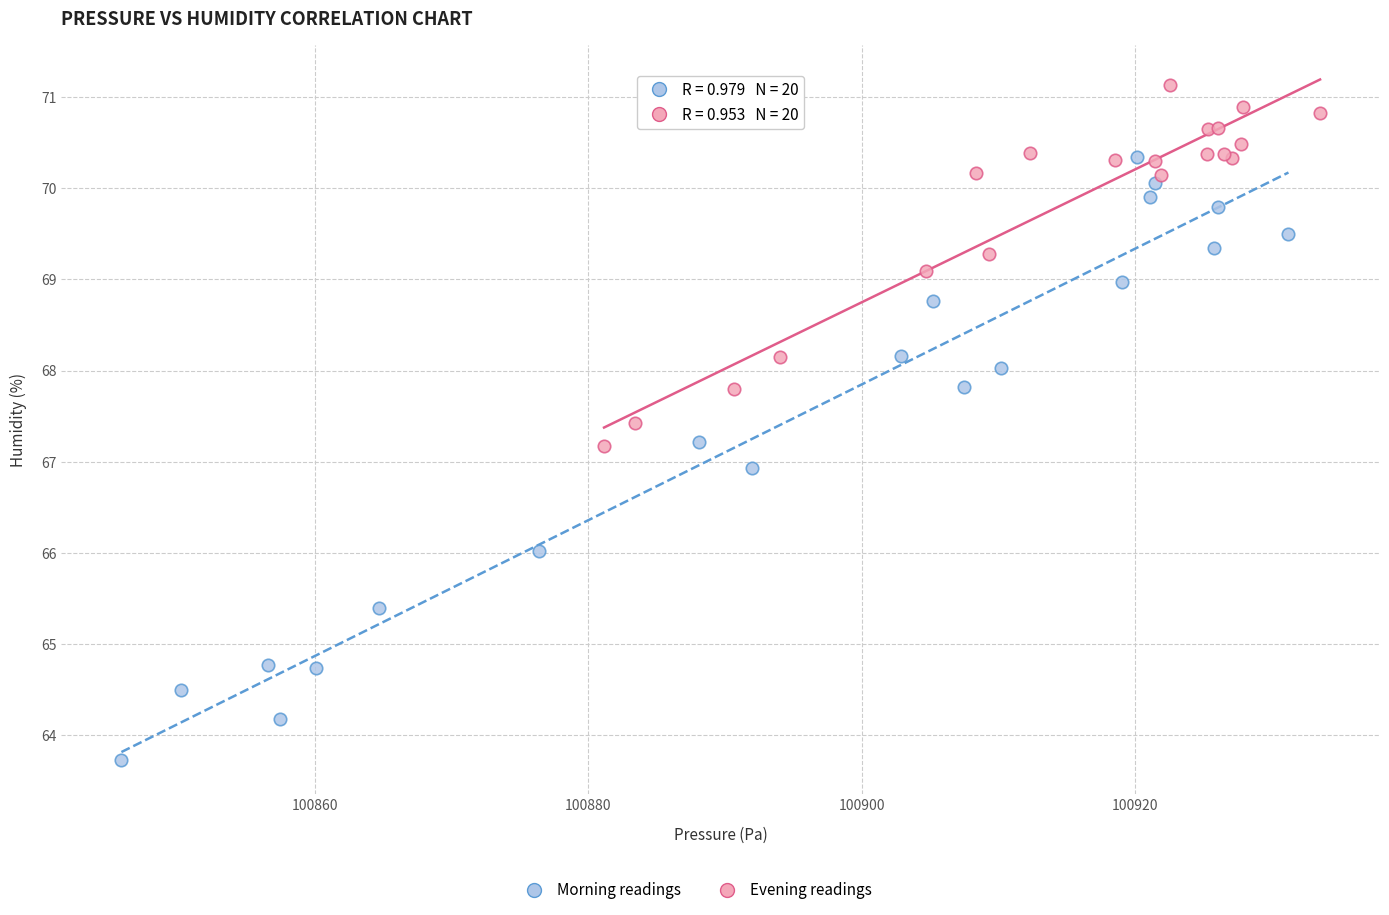

Which series has the widest spread of Y values?

Morning readings